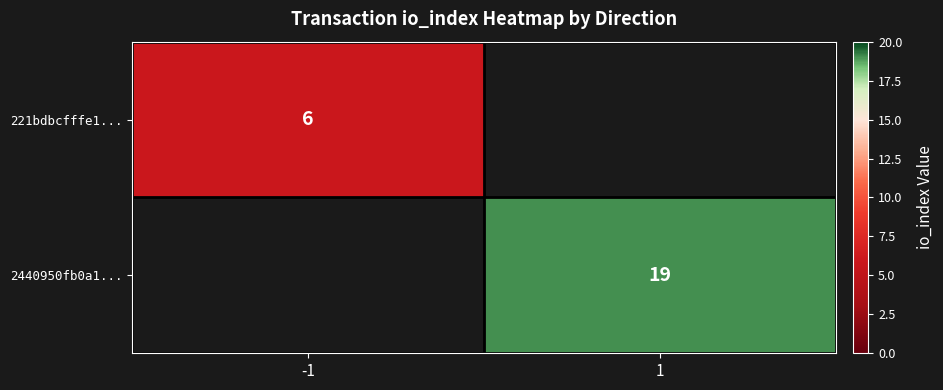

The 2440950fb0a1... series shows 30 at 1. True or false?

False